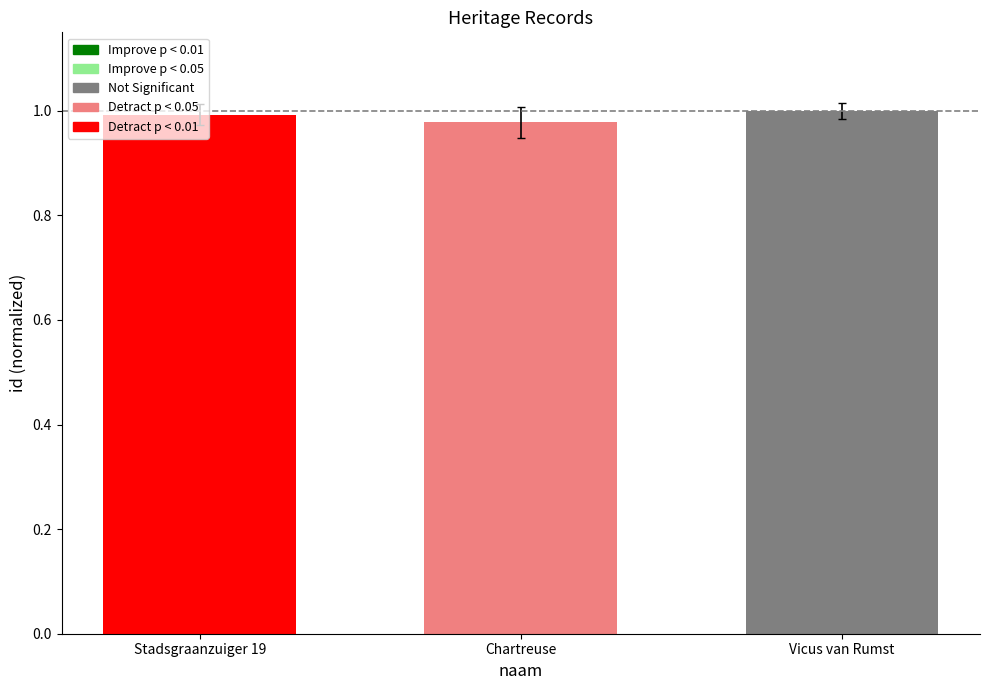

The value of Not Significant at Chartreuse is 0.6. True or false?

False